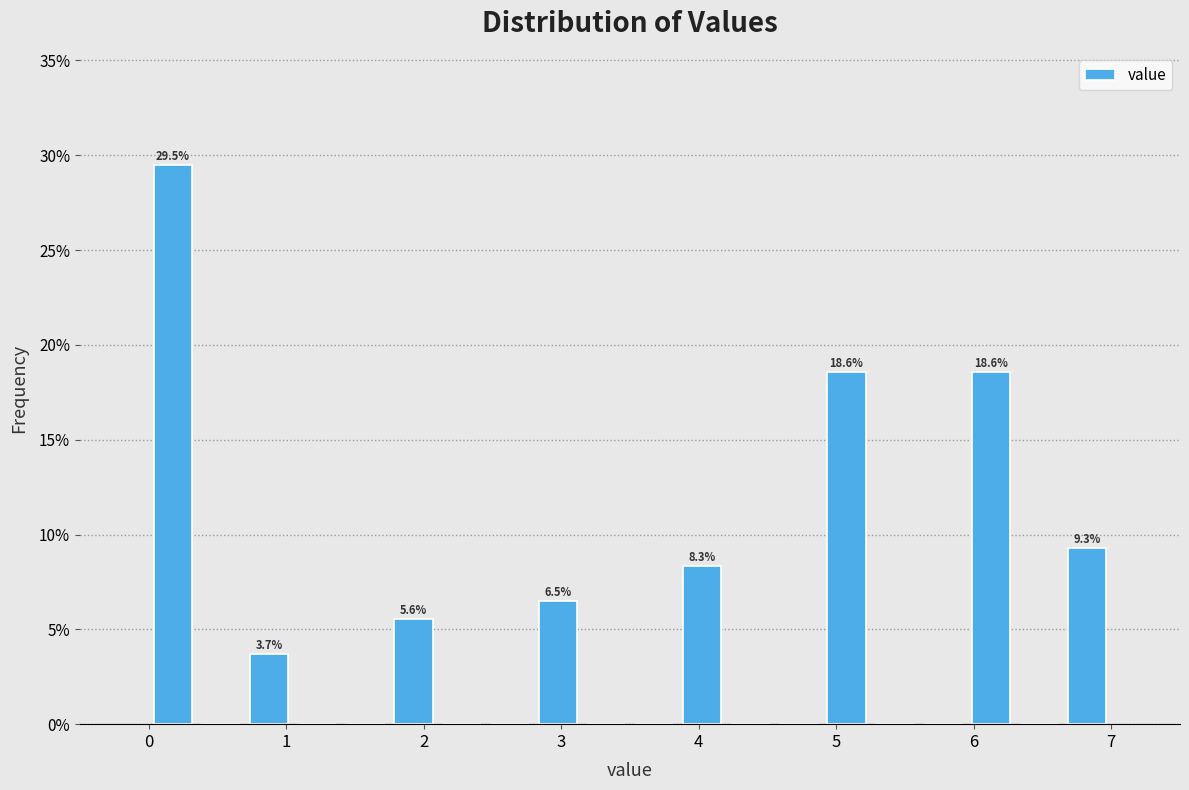

Around what value on the x-axis is the tallest bar? Give the approximate position of its centre, as read against the axis.

0.2